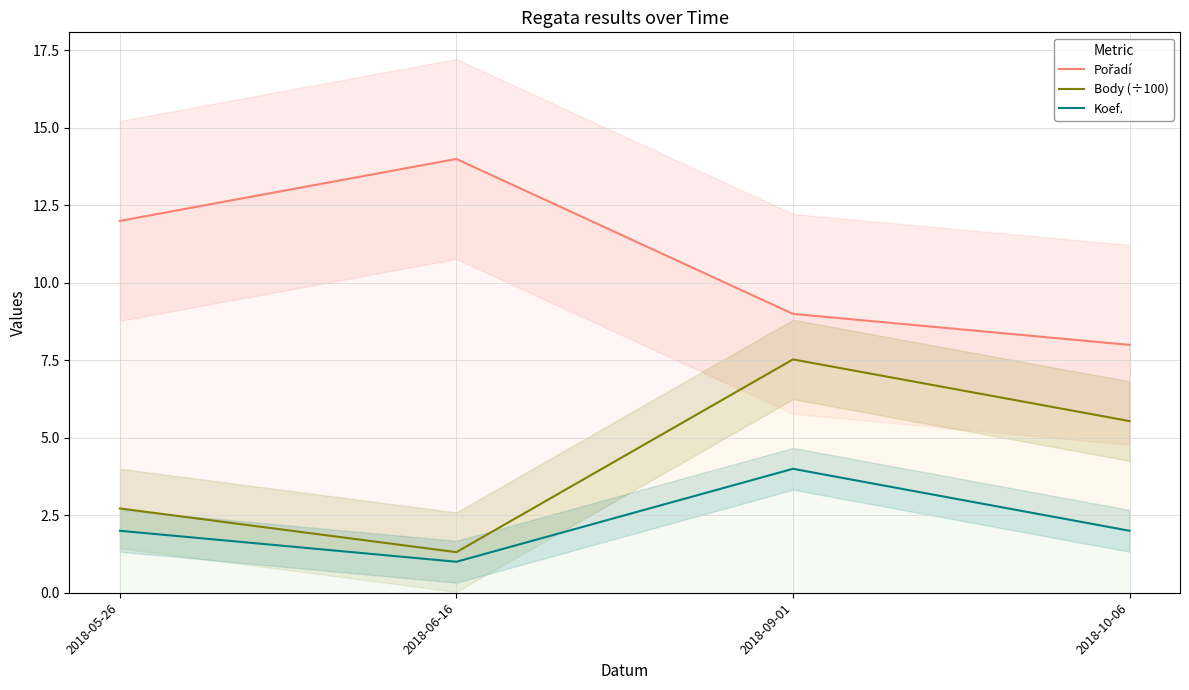

Reading right to left, list all the values displayed in this chart.

Pořadí: 8.0	9.0	14.0	12.0
Body (÷100): 5.5	7.5	1.3	2.7
Koef.: 2.0	4.0	1.0	2.0